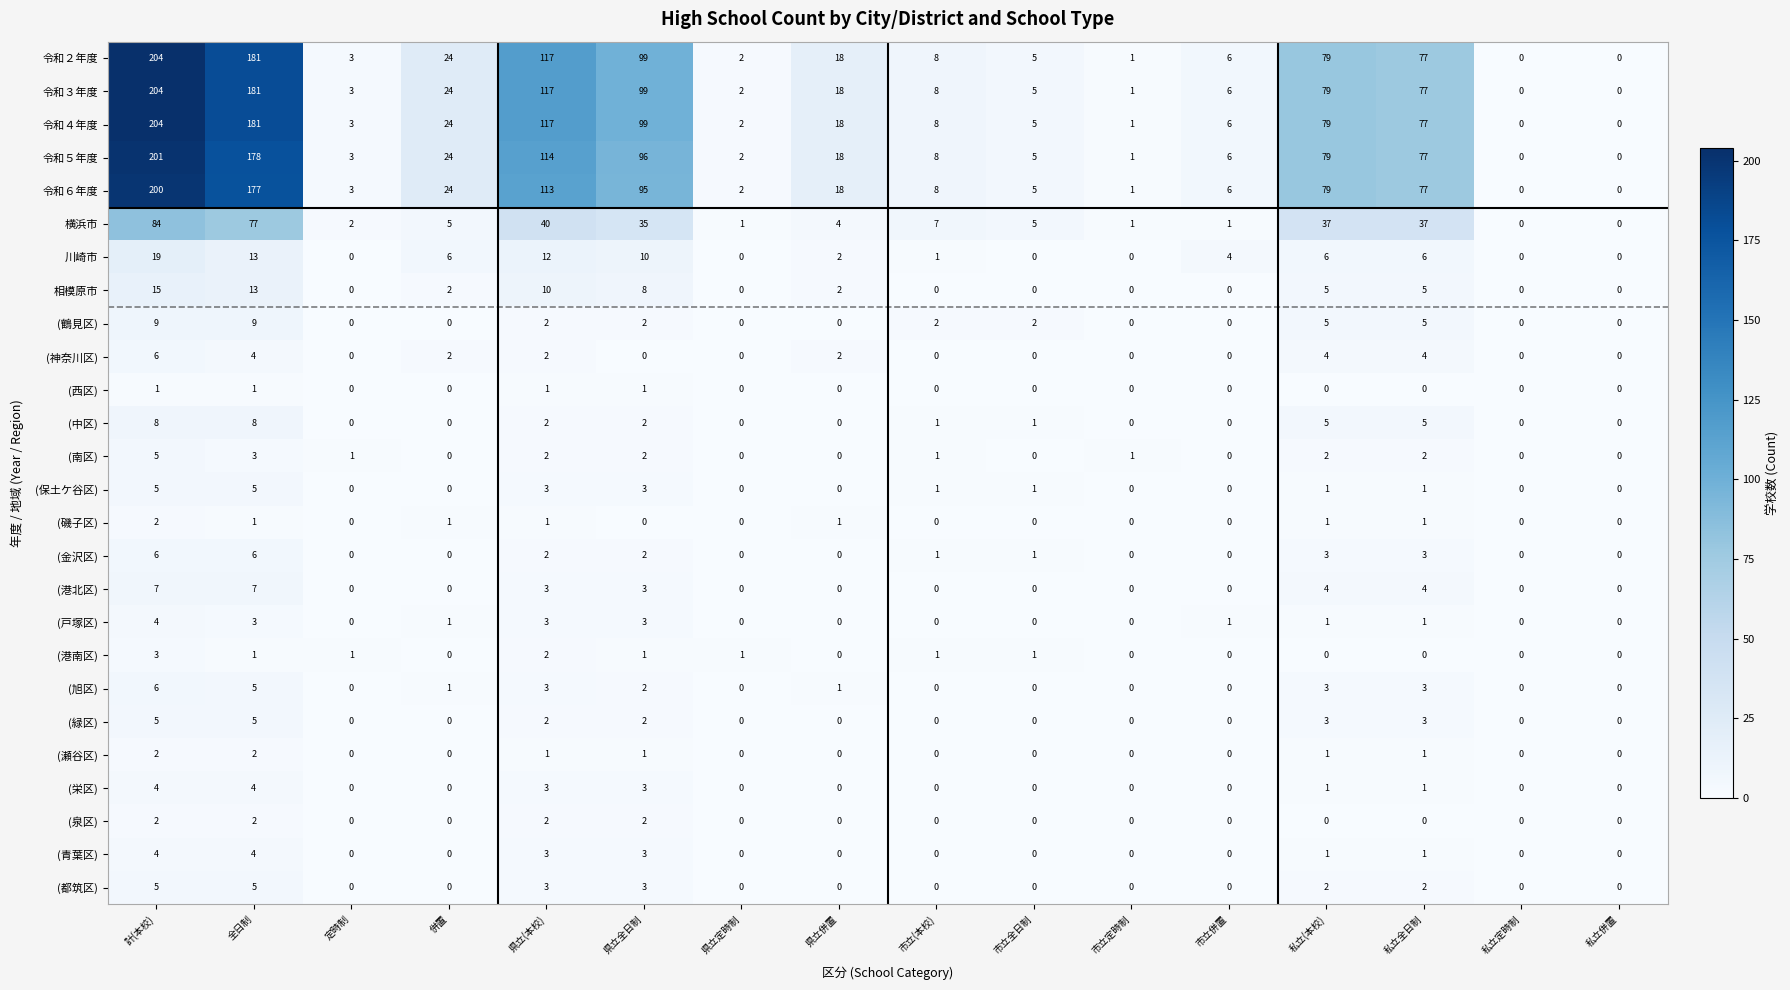

At which category does the chart reach its peak across all series?

計(本校)